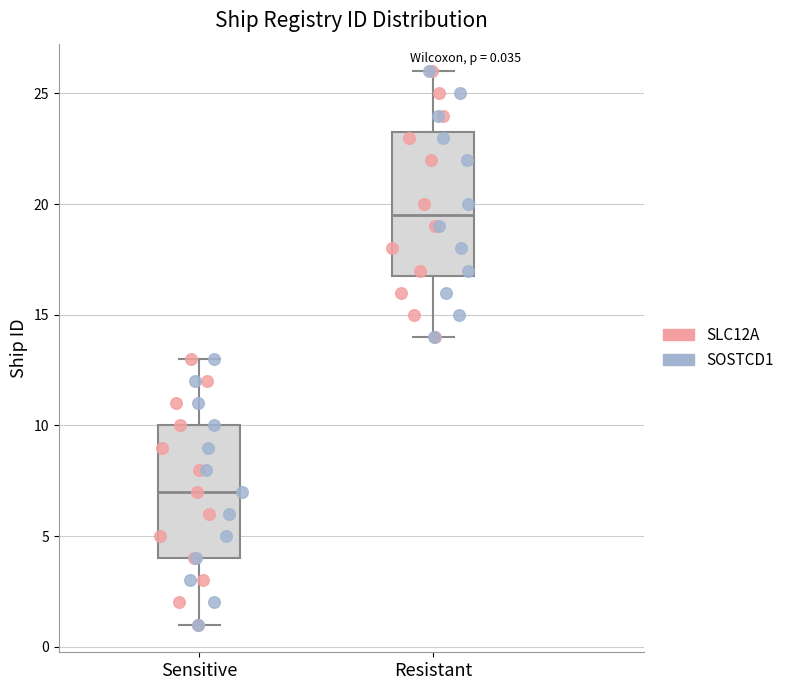

Which box has the lowest median line?

Sensitive